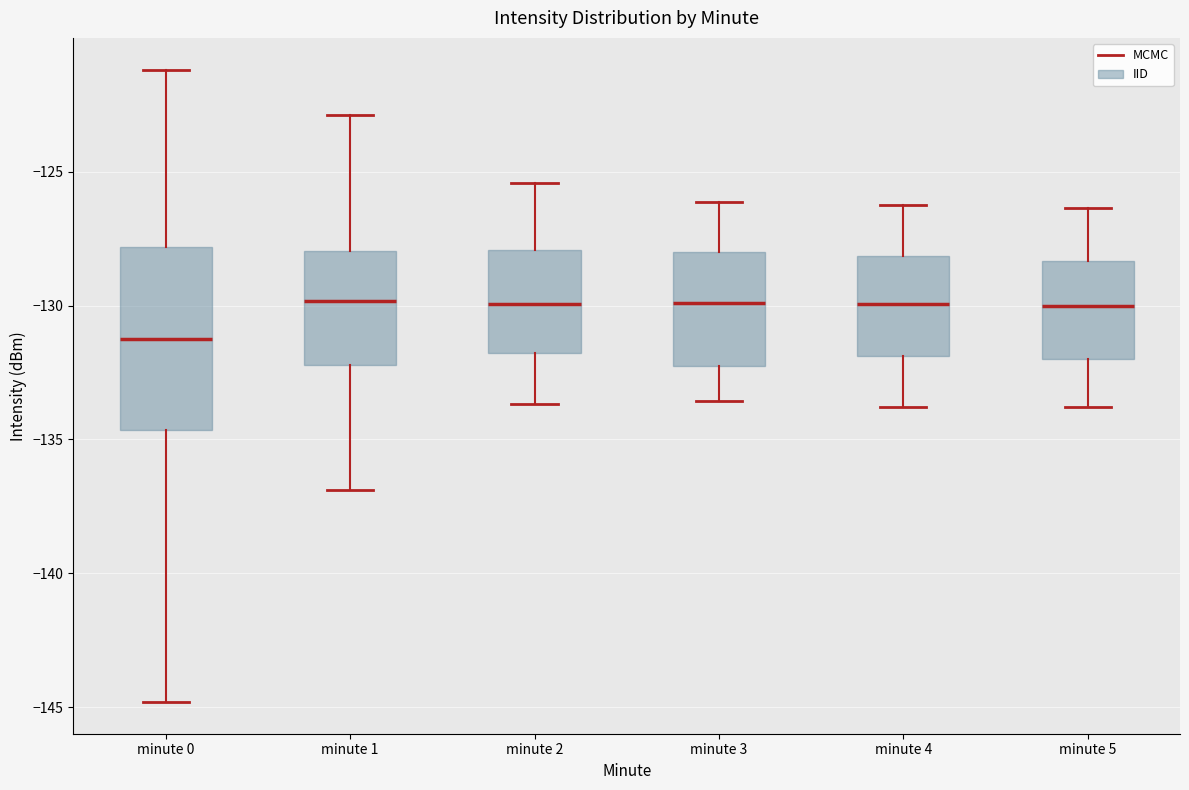

Which box is the tallest, from its lower edge to its upper edge?

minute 0